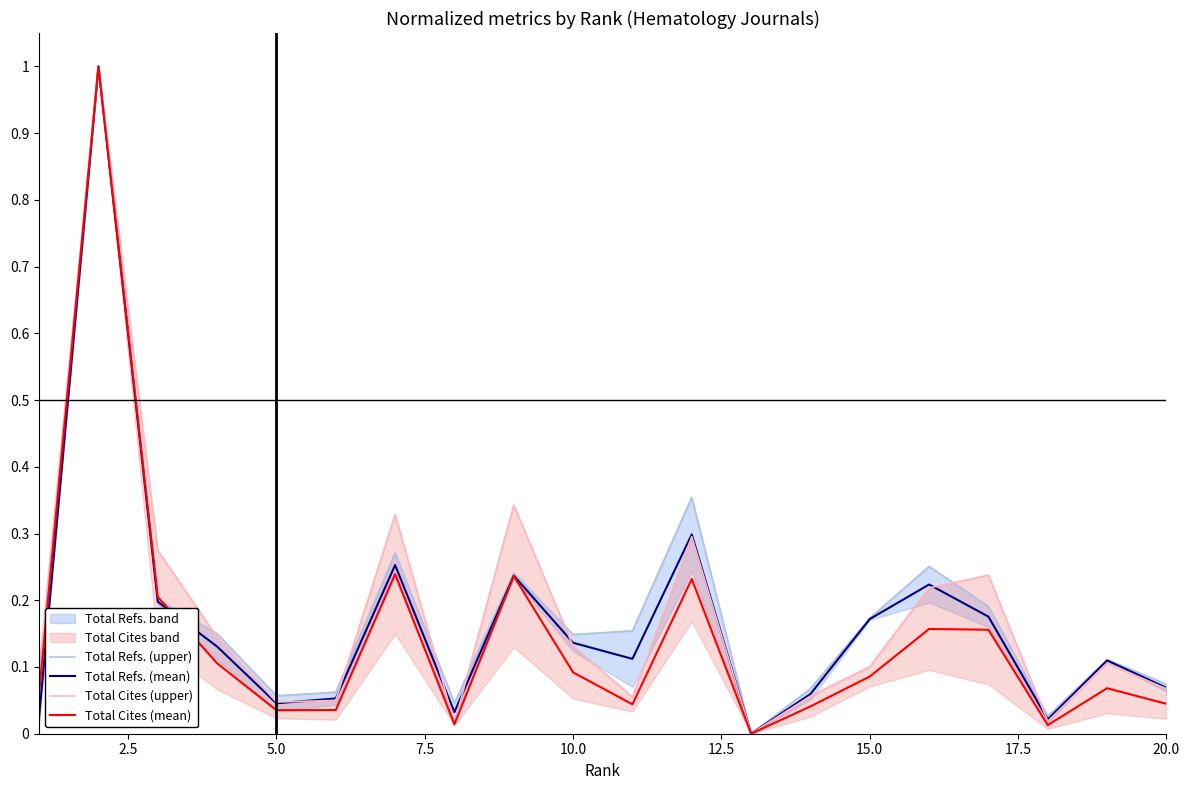

The Total Refs. (mean) series shows 0.0 at 20.0. True or false?

False